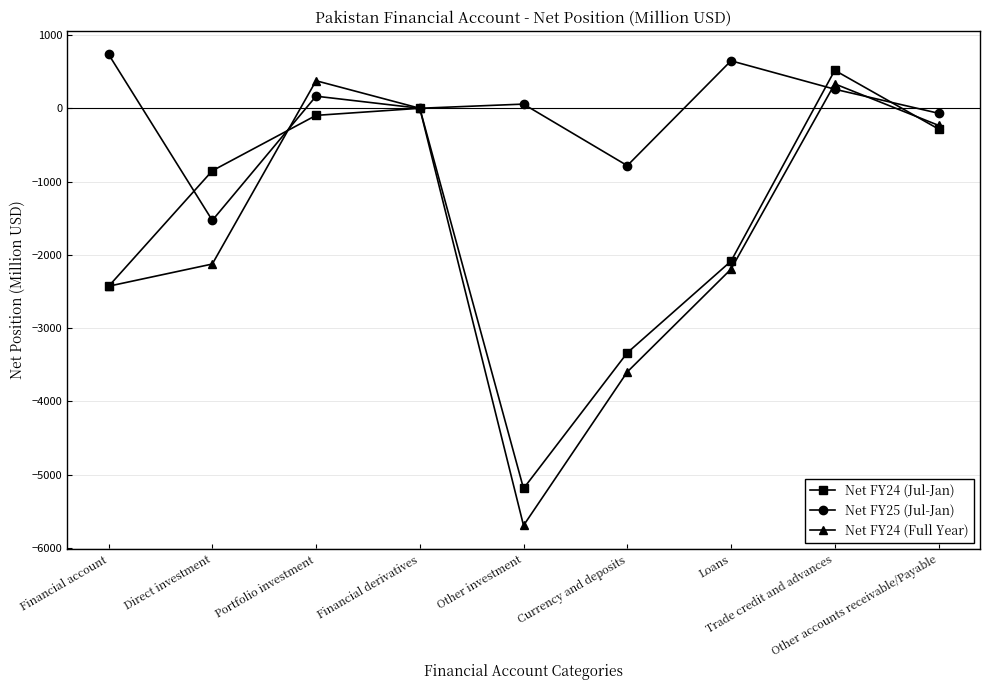

What is the greatest value displayed?

737